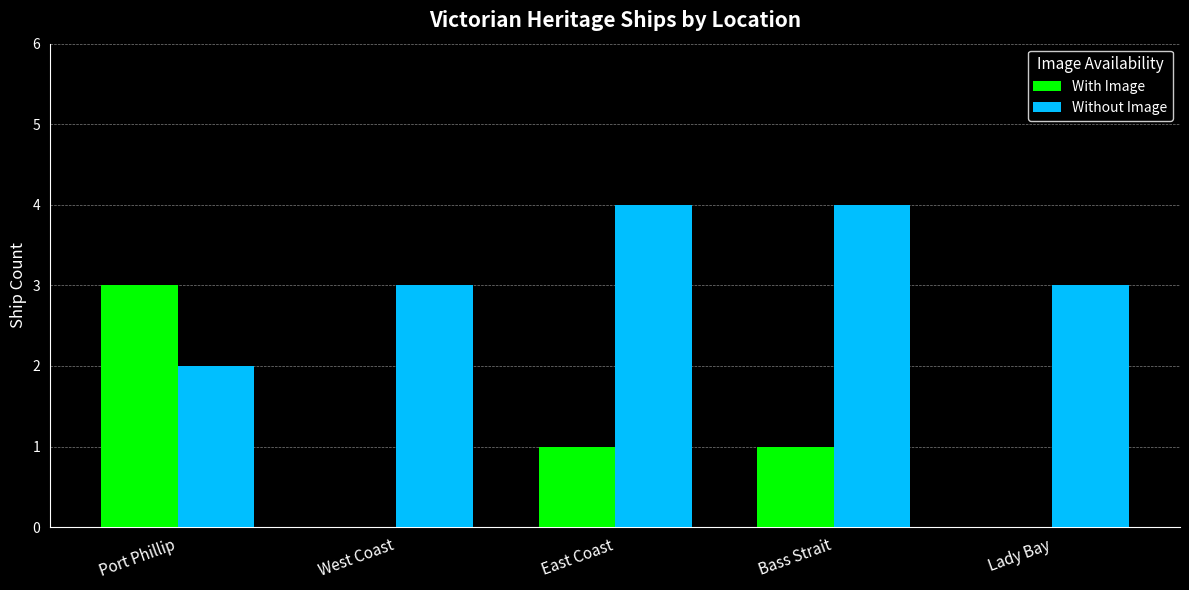

What is the total value across all series at Lady Bay?

3